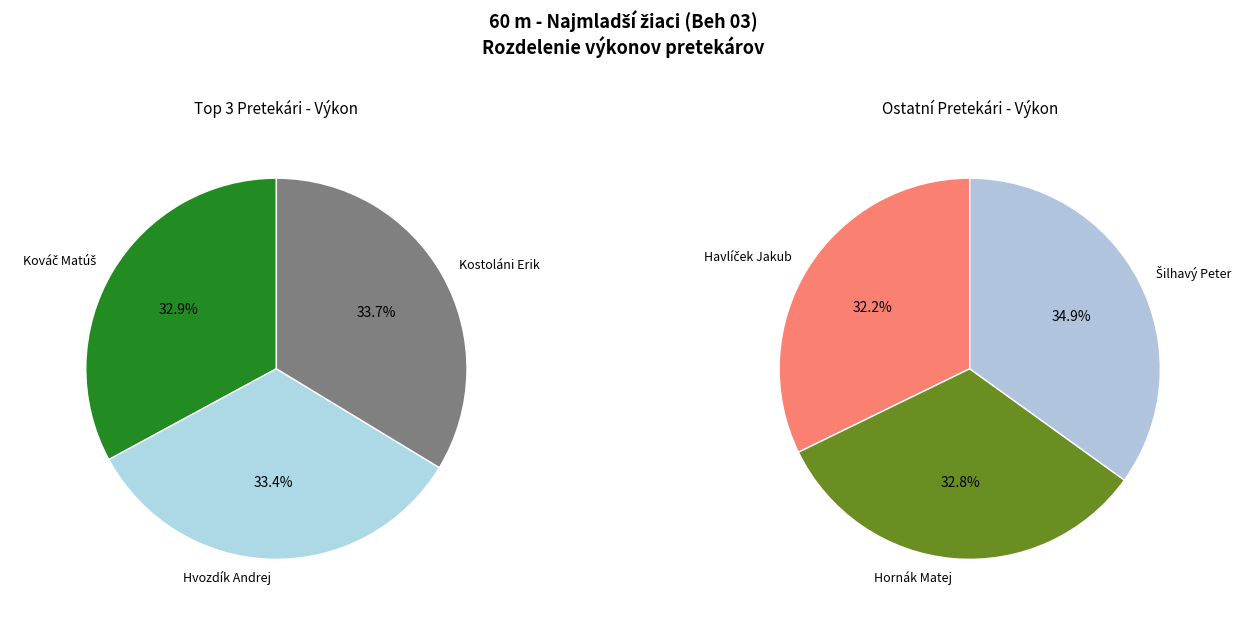

Does any single category account for the majority?

No